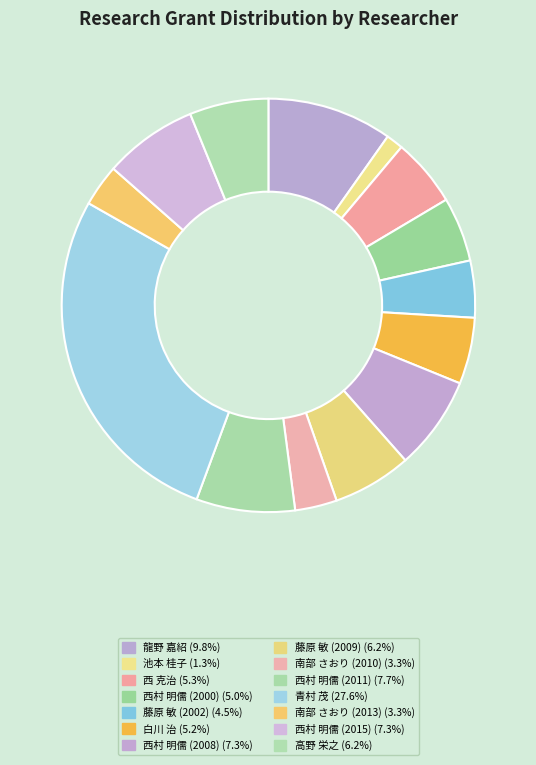

Is there any slice that represents more than half of the pie?

No